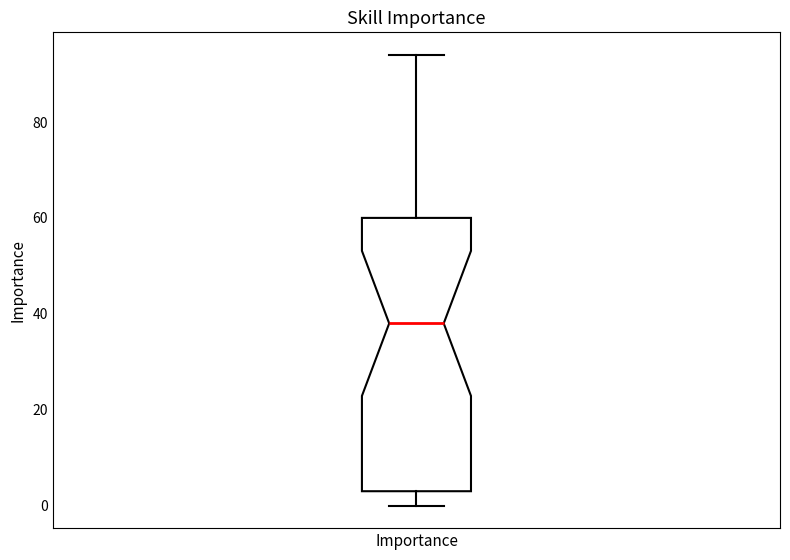

Transcribe this box plot: give where the median line is, the range the box spans, and where the two whiskers end, as read against the y-axis. The values are not printed on the chart, so give them approximately, as read against the axis.

median 38, box 4 to 60, whiskers 0 to 94